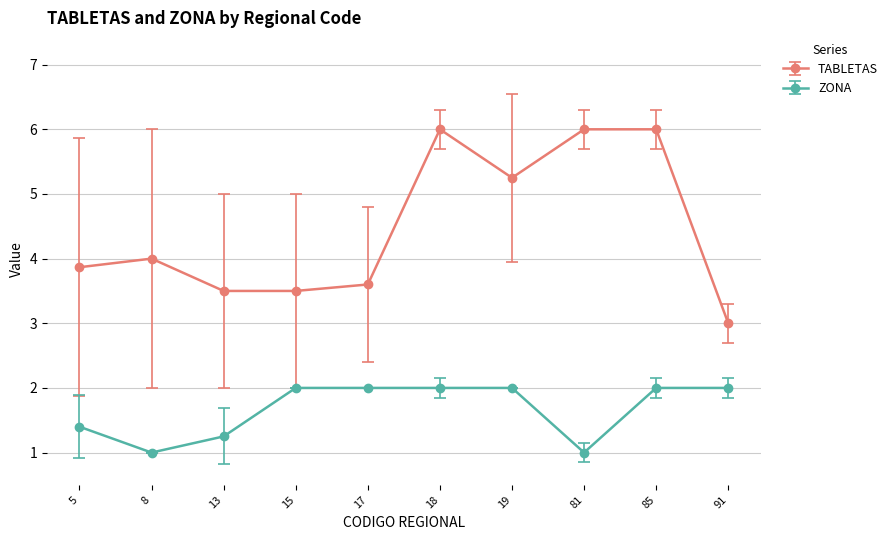

What is the minimum value for ZONA?

1.0